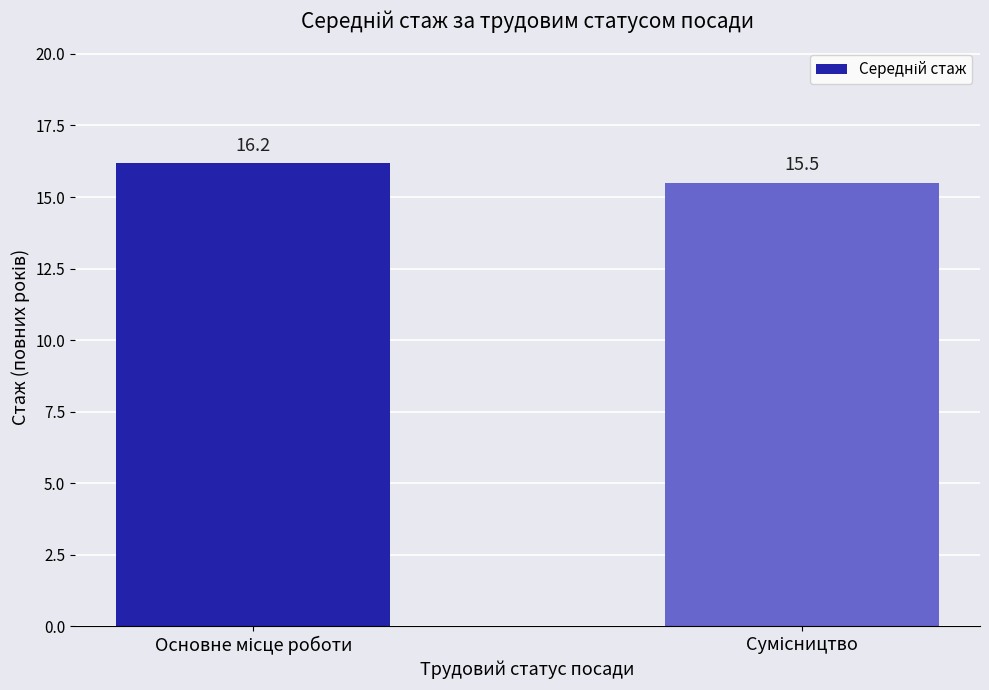

Reading left to right, transcribe all the data shown in this chart.

16.2	15.5